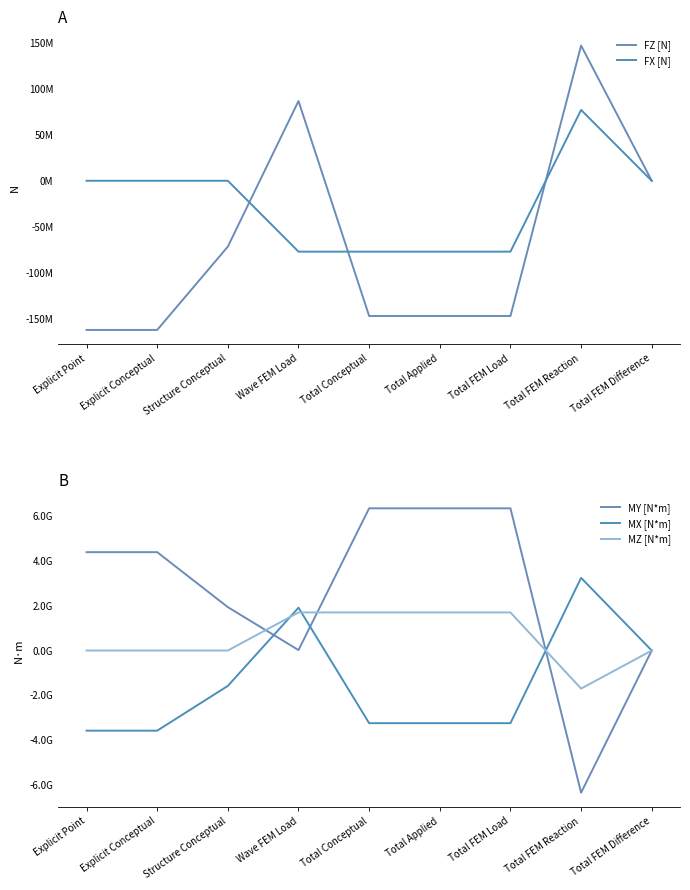

The MZ [N*m] series shows 3023371555.6 at Total FEM Load. True or false?

False